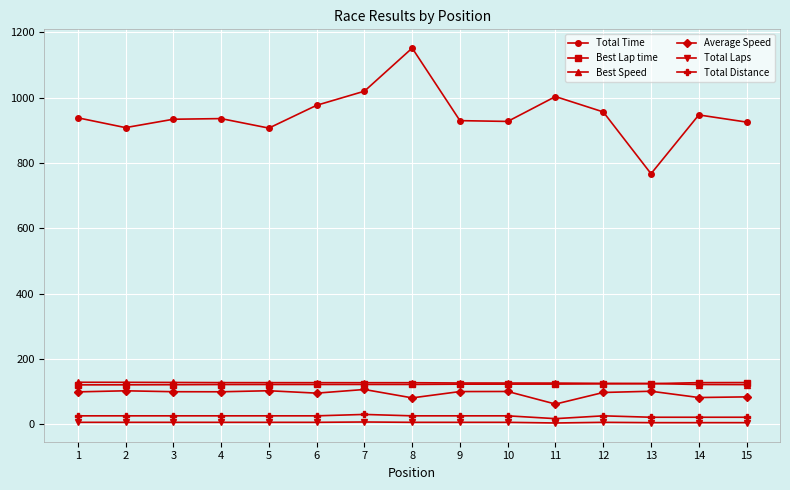

Which series has the widest spread of values?

Total Time